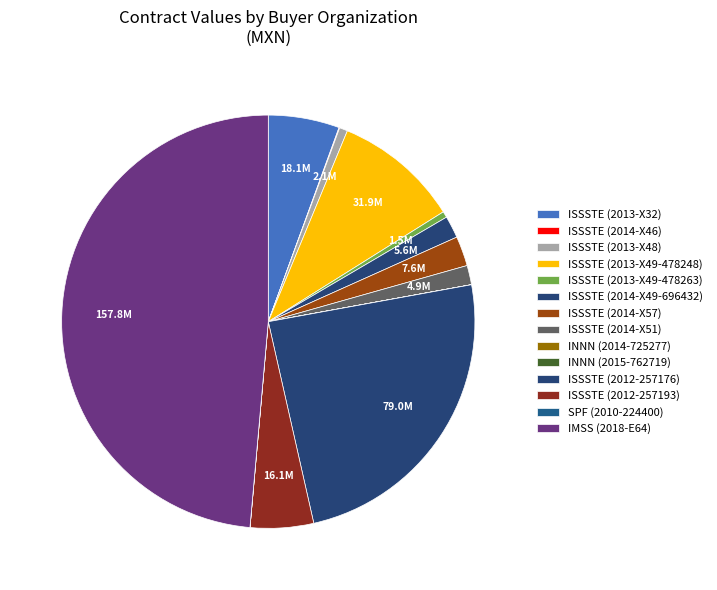

Does any single category account for the majority?

No